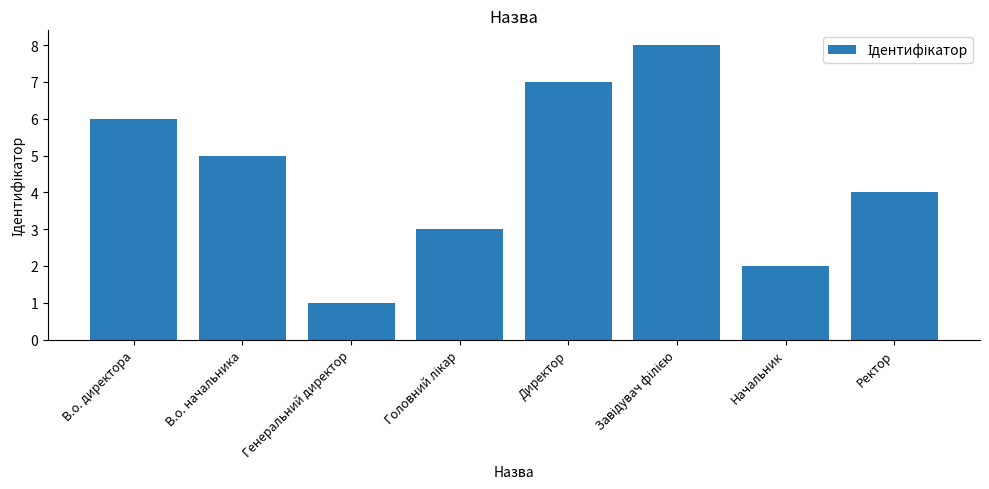

At which label does the data first exceed 5?

В.о. директора